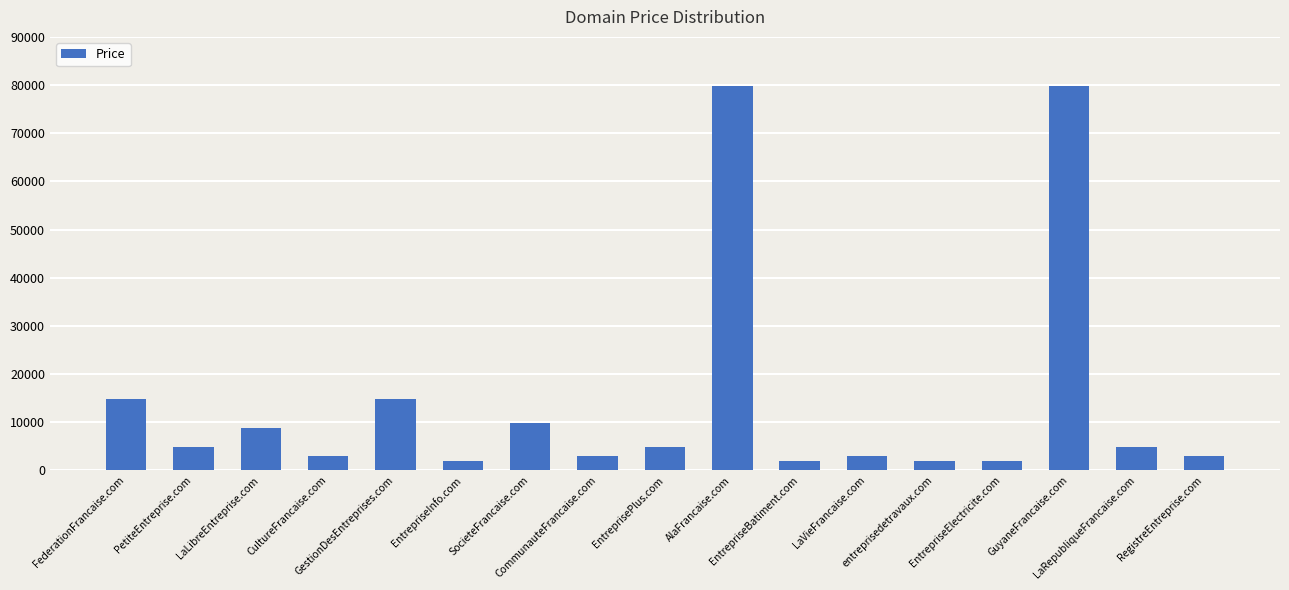

What is the greatest value displayed?

79888